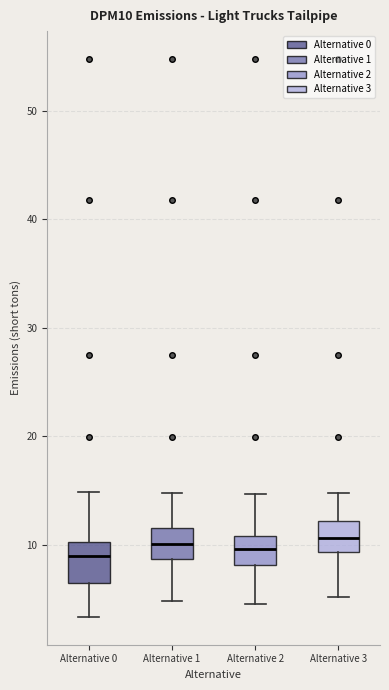

Reading left to right, transcribe this box plot: for each box, give where its median line is, the range the box spans, and where its two whiskers end, as read against the y-axis. The values are not printed on the chart, so give them approximately, as read against the axis.

Alternative 0: median 9, box 7 to 10, whiskers 3 to 15
Alternative 1: median 10, box 9 to 12, whiskers 5 to 15
Alternative 2: median 10, box 8 to 11, whiskers 5 to 15
Alternative 3: median 11, box 9 to 12, whiskers 5 to 15